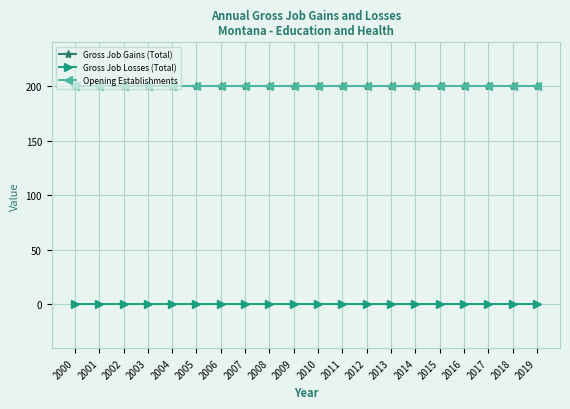

List the series in order of their peak value, lowest first.

Gross Job Losses (Total), Gross Job Gains (Total), Opening Establishments